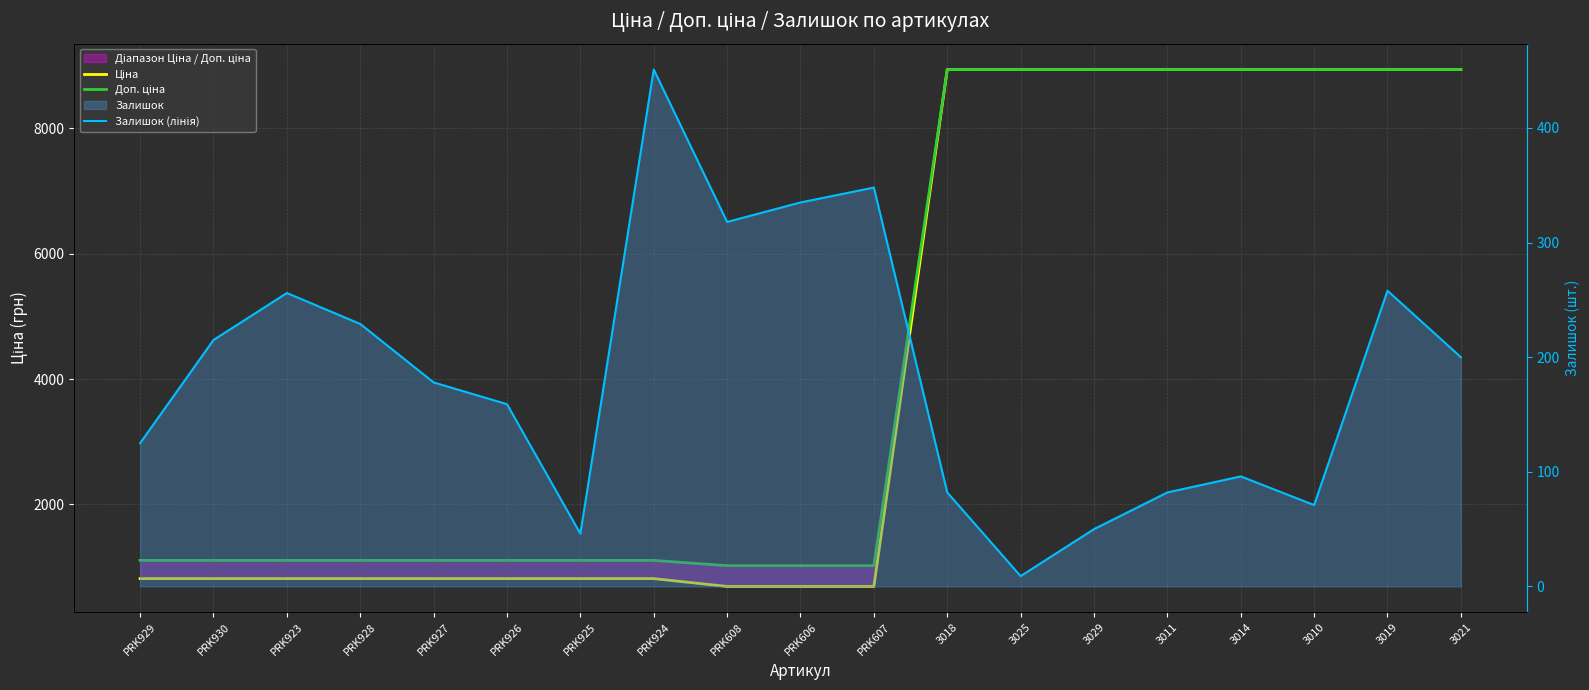

At which label does Залишок (лінія) first exceed 178?

PRK930